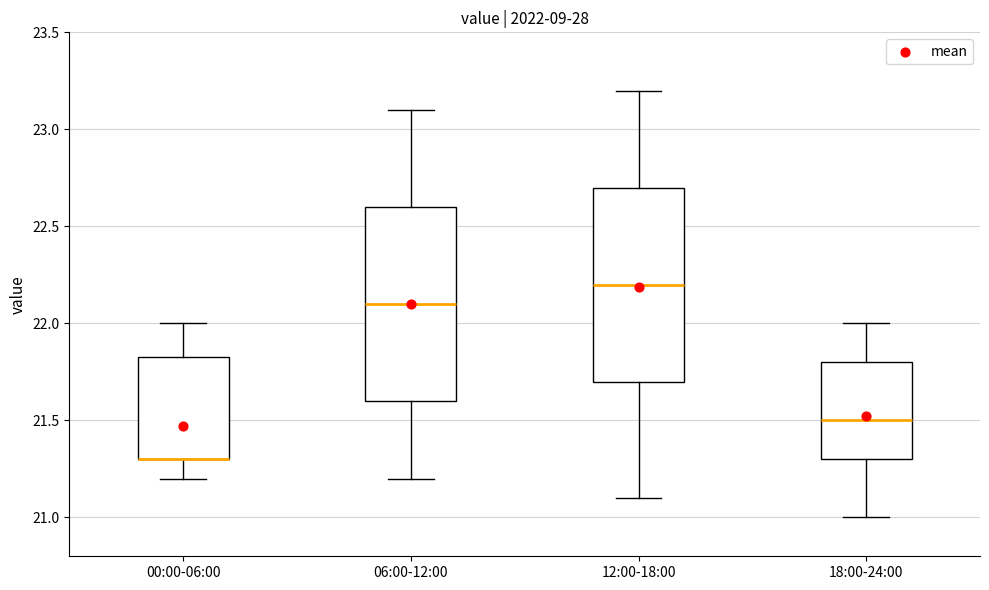

Reading left to right, transcribe this box plot: for each box, give where its median line is, the range the box spans, and where its two whiskers end, as read against the y-axis. The values are not printed on the chart, so give them approximately, as read against the axis.

00:00-06:00: median 21.30 (drawn on the box's lower edge), box 21.30 to 21.85, whiskers 21.20 to 22.00
06:00-12:00: median 22.10, box 21.60 to 22.60, whiskers 21.20 to 23.10
12:00-18:00: median 22.20, box 21.70 to 22.70, whiskers 21.10 to 23.20
18:00-24:00: median 21.50, box 21.30 to 21.80, whiskers 21.00 to 22.00